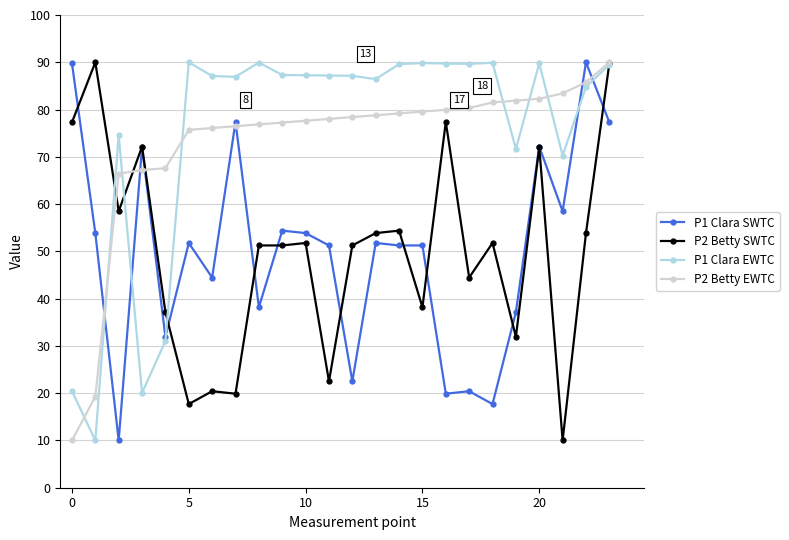

What is the lowest value of the P2 Betty SWTC series?

10.0